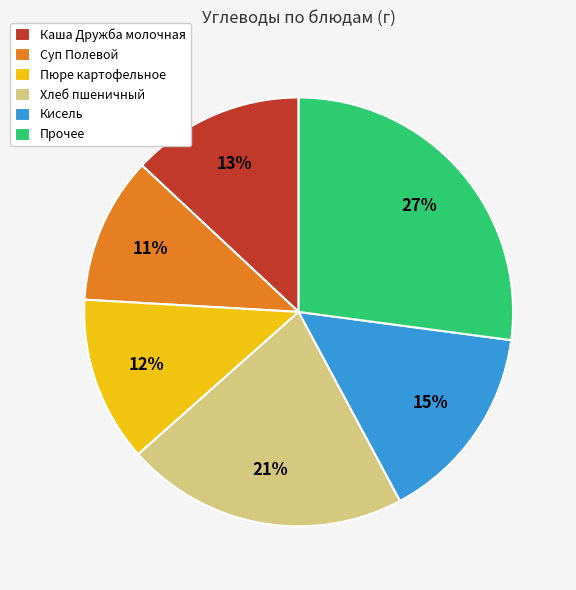

The Каша Дружба молочная slice represents 1% of the pie. True or false?

False